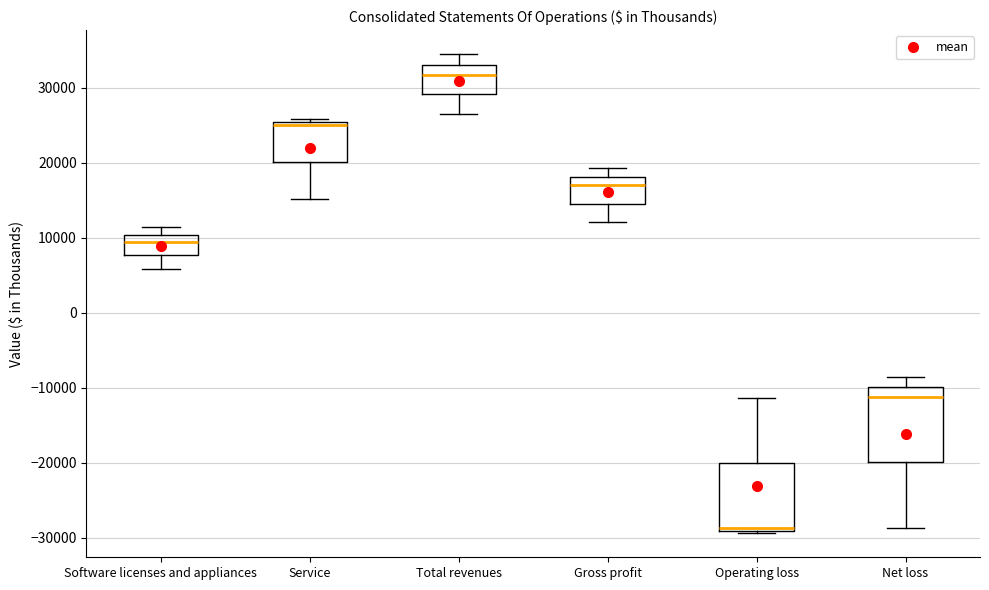

Reading left to right, transcribe this box plot: for each box, give where its median line is, the range the box spans, and where its two whiskers end, as read against the y-axis. The values are not printed on the chart, so give them approximately, as read against the axis.

Software licenses and appliances: median 9000, box 8000 to 10000, whiskers 6000 to 11000
Service: median 25000 (just below the box's upper edge), box 20000 to 25000, whiskers 15000 to 26000
Total revenues: median 32000, box 29000 to 33000, whiskers 27000 to 34000
Gross profit: median 17000, box 15000 to 18000, whiskers 12000 to 19000
Operating loss: median -29000 (just above the box's lower edge), box -29000 to -20000, whiskers -29000 (just below the box's lower edge) to -11000
Net loss: median -11000, box -20000 to -10000, whiskers -29000 to -9000